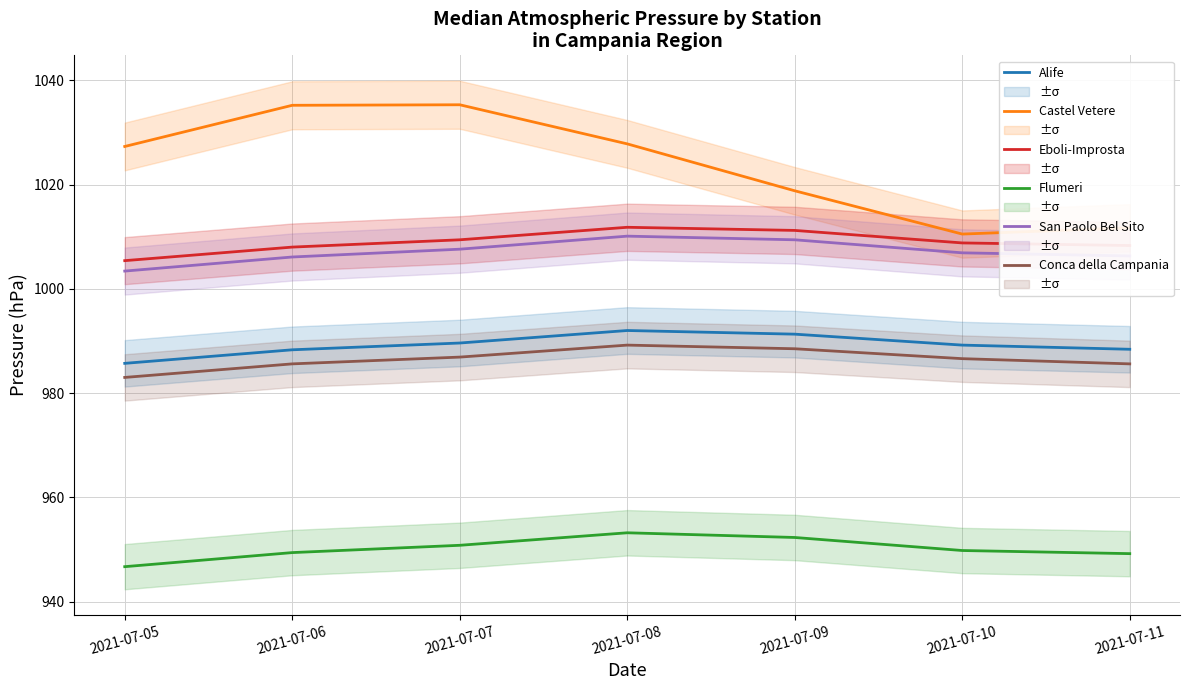

True or false: Conca della Campania and San Paolo Bel Sito cross at least once.

False